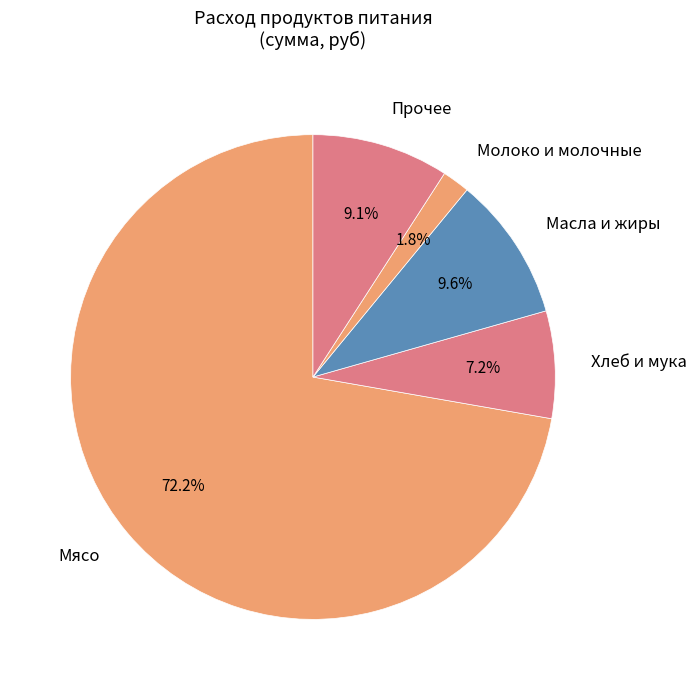

Do Хлеб и мука and Молоко и молочные together represent more than half of the pie?

No